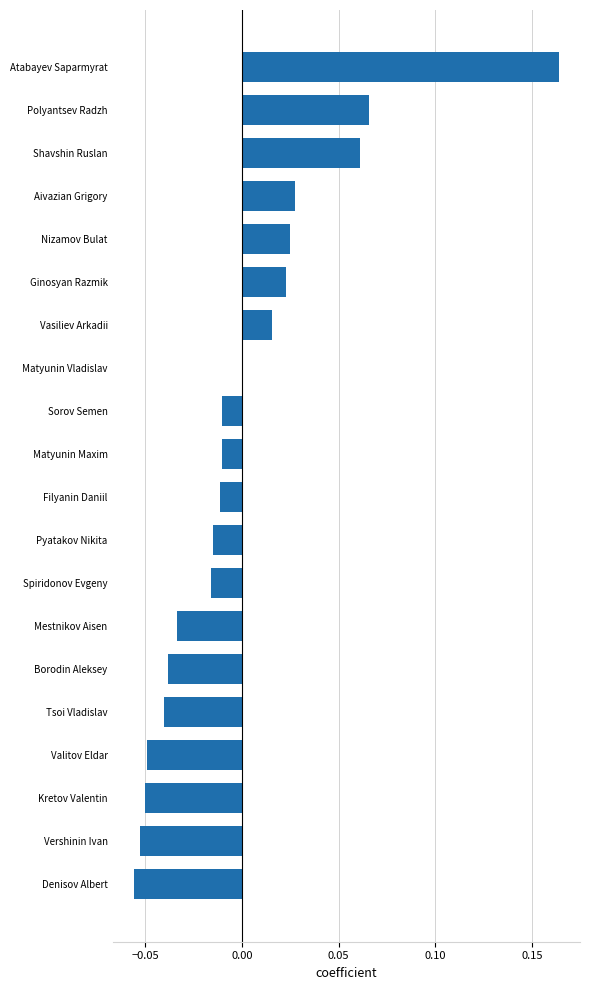

True or false: the data shows 0.0 at Vasiliev Arkadii.

True